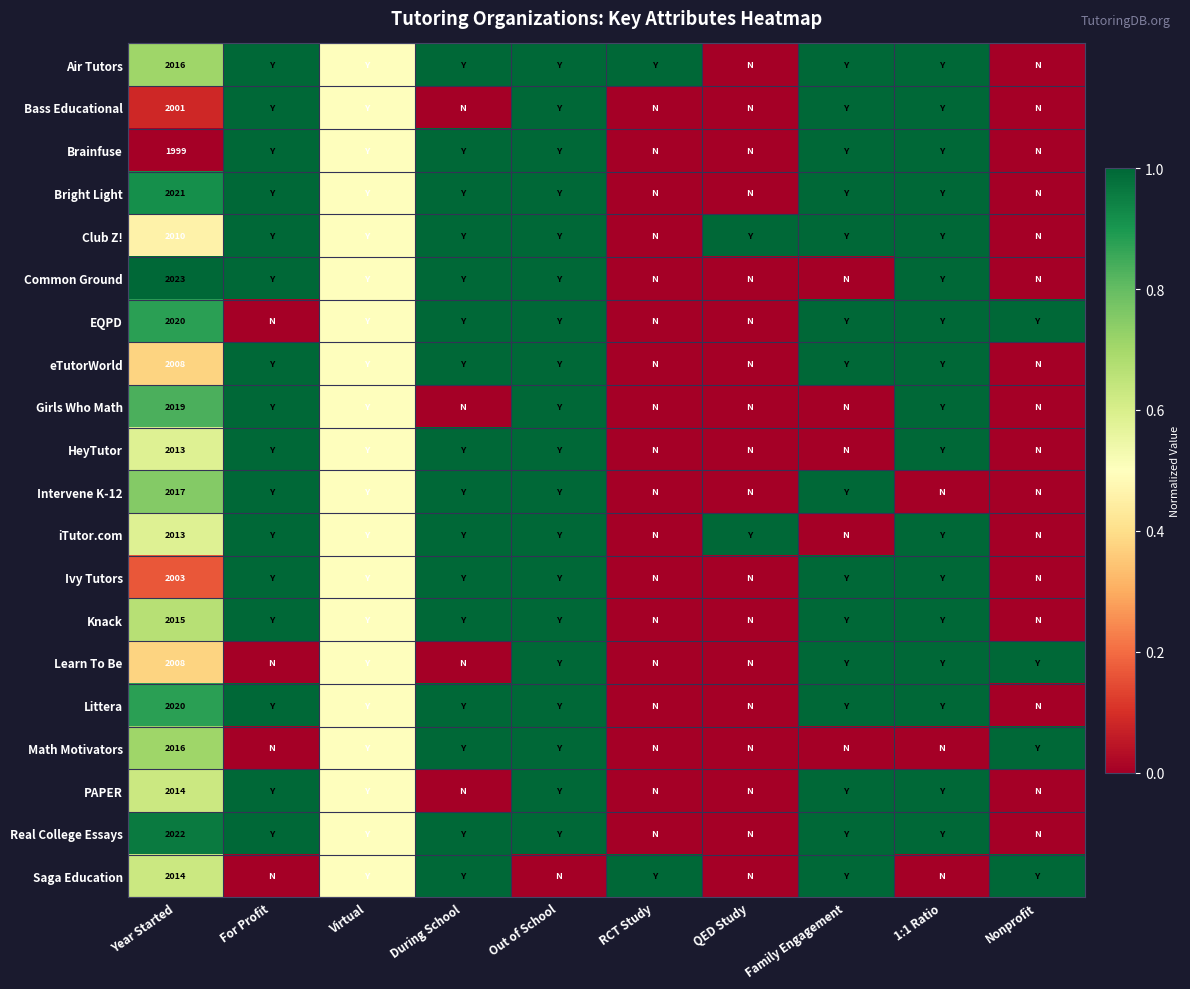

True or false: Intervene K-12 has a value of 0.4 at Family Engagement.

False